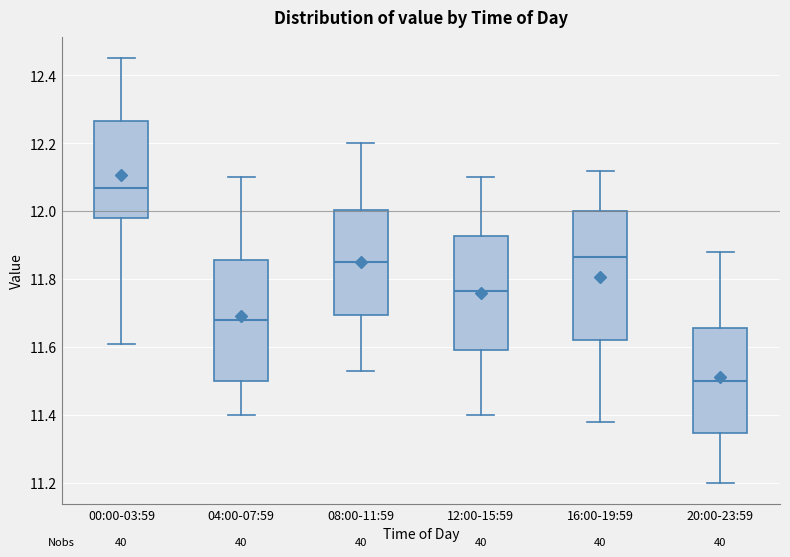

Which box has the highest median line?

00:00-03:59